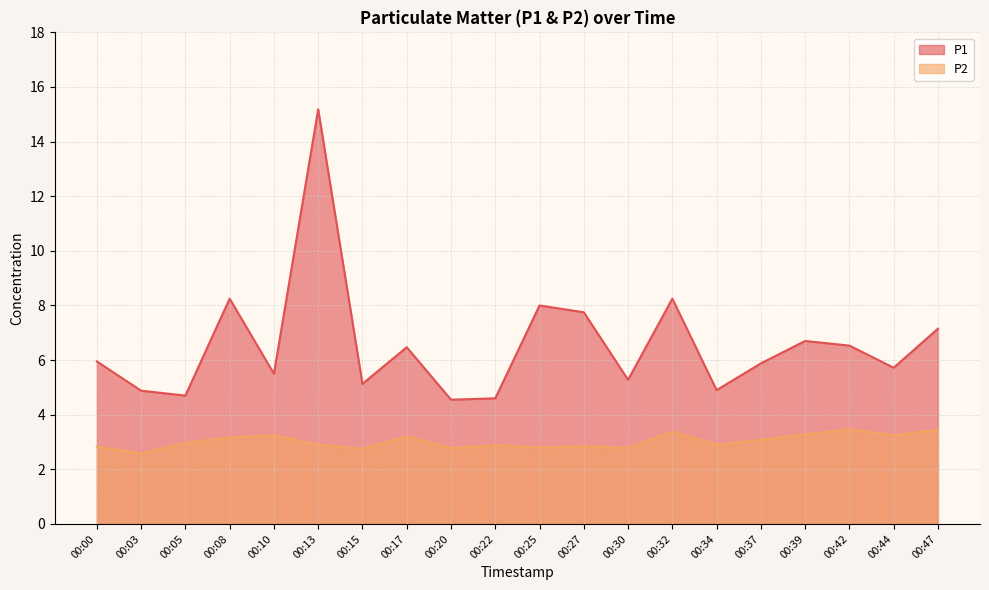

In P1, how many points are higher than both neighbors (excluding endpoints)?

6